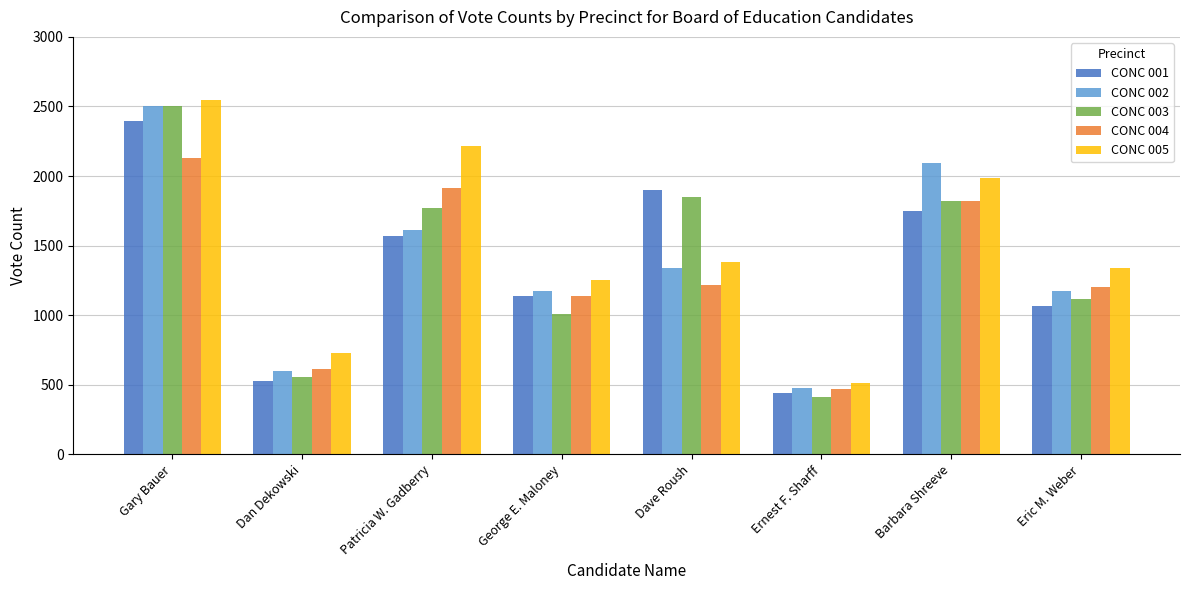

What is the difference between the maximum and minimum values in the CONC 004 series?

1664